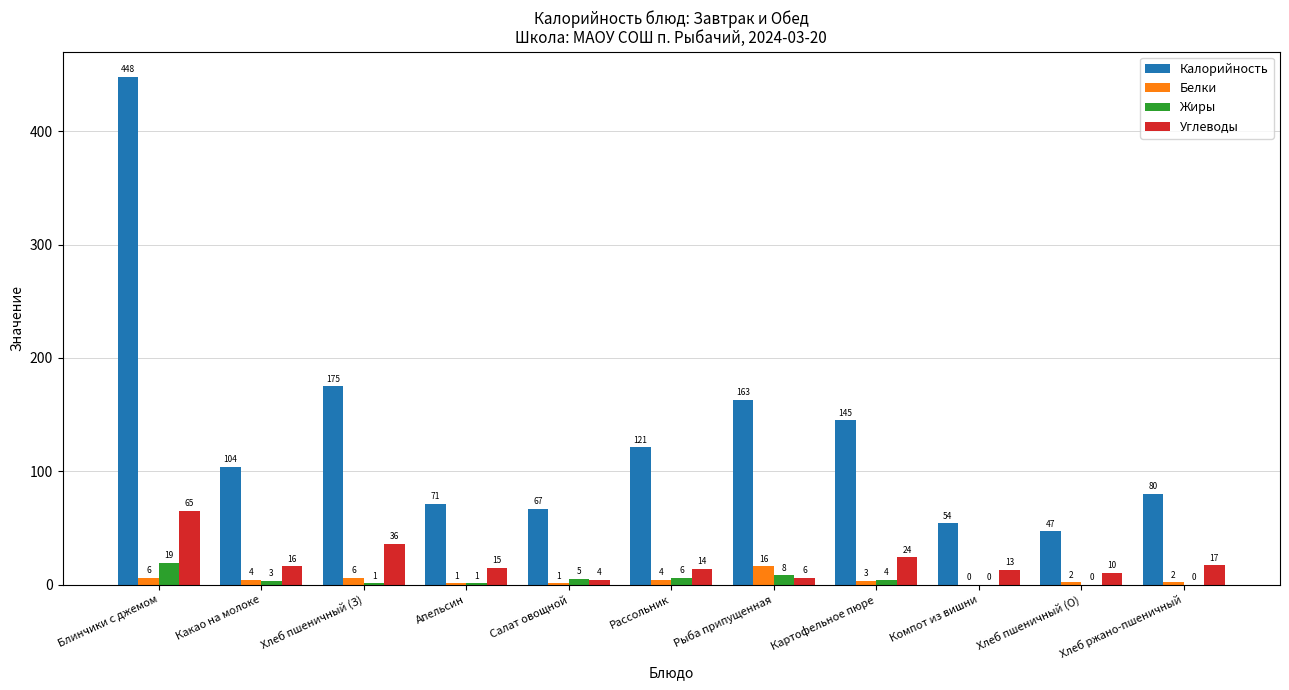

Is it true that Калорийность equals 104 at Какао на молоке?

True